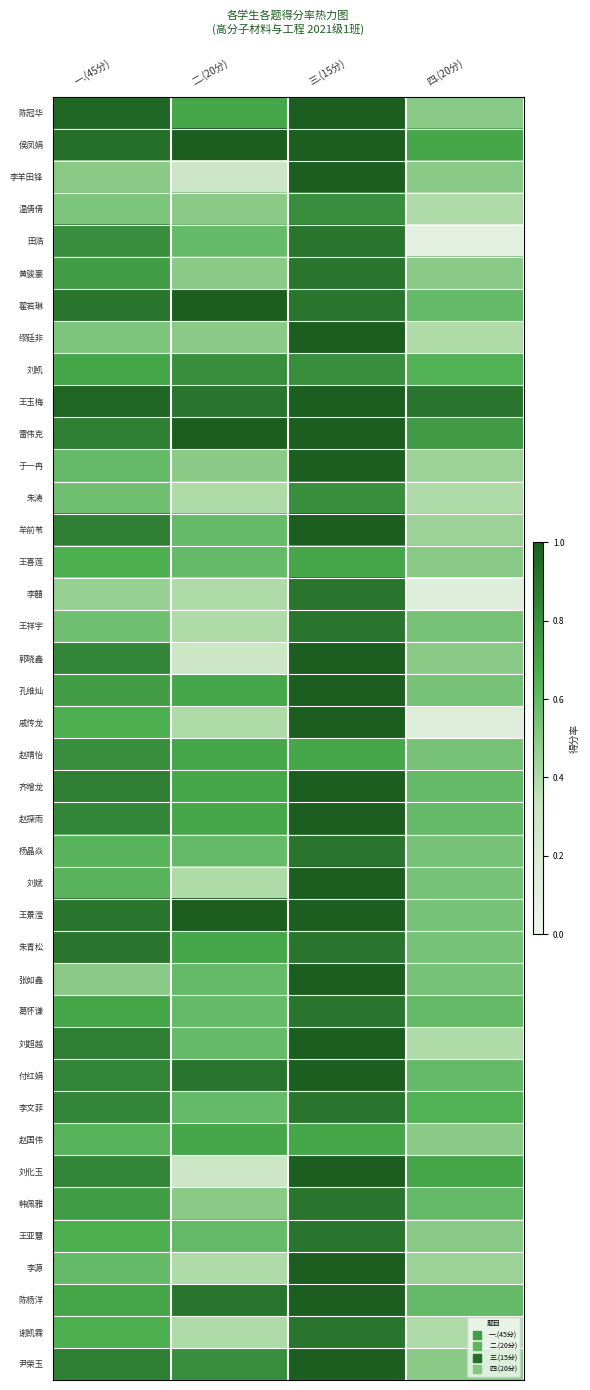

Reading left to right, what are all the values shown in this chart?

陈冠华: 一.(45分)=1.0	二.(20分)=0.7	三.(15分)=1.0	四.(20分)=0.5
侯凤娟: 一.(45分)=0.9	二.(20分)=1.0	三.(15分)=1.0	四.(20分)=0.7
李羊田锋: 一.(45分)=0.5	二.(20分)=0.3	三.(15分)=1.0	四.(20分)=0.5
温倩倩: 一.(45分)=0.5	二.(20分)=0.5	三.(15分)=0.8	四.(20分)=0.4
田浩: 一.(45分)=0.8	二.(20分)=0.6	三.(15分)=0.9	四.(20分)=0.1
黄骏豪: 一.(45分)=0.7	二.(20分)=0.5	三.(15分)=0.9	四.(20分)=0.5
翟若琳: 一.(45分)=0.9	二.(20分)=1.0	三.(15分)=0.9	四.(20分)=0.6
缪廷非: 一.(45分)=0.5	二.(20分)=0.5	三.(15分)=1.0	四.(20分)=0.4
刘凯: 一.(45分)=0.7	二.(20分)=0.8	三.(15分)=0.8	四.(20分)=0.7
王玉梅: 一.(45分)=1.0	二.(20分)=0.9	三.(15分)=1.0	四.(20分)=0.9
雷伟克: 一.(45分)=0.9	二.(20分)=1.0	三.(15分)=1.0	四.(20分)=0.8
于一冉: 一.(45分)=0.6	二.(20分)=0.5	三.(15分)=1.0	四.(20分)=0.5
朱涛: 一.(45分)=0.6	二.(20分)=0.4	三.(15分)=0.8	四.(20分)=0.4
牟前苇: 一.(45分)=0.9	二.(20分)=0.6	三.(15分)=1.0	四.(20分)=0.5
王喜莲: 一.(45分)=0.7	二.(20分)=0.6	三.(15分)=0.7	四.(20分)=0.5
李囍: 一.(45分)=0.5	二.(20分)=0.4	三.(15分)=0.9	四.(20分)=0.1
王祥宇: 一.(45分)=0.6	二.(20分)=0.4	三.(15分)=0.9	四.(20分)=0.6
郭晓鑫: 一.(45分)=0.8	二.(20分)=0.3	三.(15分)=1.0	四.(20分)=0.5
孔维灿: 一.(45分)=0.7	二.(20分)=0.7	三.(15分)=1.0	四.(20分)=0.6
戚传龙: 一.(45分)=0.7	二.(20分)=0.4	三.(15分)=1.0	四.(20分)=0.1
赵靖怡: 一.(45分)=0.8	二.(20分)=0.7	三.(15分)=0.7	四.(20分)=0.6
齐增龙: 一.(45分)=0.9	二.(20分)=0.7	三.(15分)=1.0	四.(20分)=0.6
赵探雨: 一.(45分)=0.8	二.(20分)=0.7	三.(15分)=1.0	四.(20分)=0.6
杨晶焱: 一.(45分)=0.6	二.(20分)=0.6	三.(15分)=0.9	四.(20分)=0.6
刘斌: 一.(45分)=0.6	二.(20分)=0.4	三.(15分)=1.0	四.(20分)=0.6
王景滢: 一.(45分)=0.9	二.(20分)=1.0	三.(15分)=1.0	四.(20分)=0.6
朱青松: 一.(45分)=0.9	二.(20分)=0.7	三.(15分)=0.9	四.(20分)=0.6
张如鑫: 一.(45分)=0.5	二.(20分)=0.6	三.(15分)=1.0	四.(20分)=0.6
葛怀谦: 一.(45分)=0.7	二.(20分)=0.6	三.(15分)=0.9	四.(20分)=0.6
刘超越: 一.(45分)=0.9	二.(20分)=0.6	三.(15分)=1.0	四.(20分)=0.4
付红娟: 一.(45分)=0.8	二.(20分)=0.9	三.(15分)=1.0	四.(20分)=0.6
李文菲: 一.(45分)=0.8	二.(20分)=0.6	三.(15分)=0.9	四.(20分)=0.7
赵国伟: 一.(45分)=0.6	二.(20分)=0.7	三.(15分)=0.7	四.(20分)=0.5
刘化玉: 一.(45分)=0.8	二.(20分)=0.3	三.(15分)=1.0	四.(20分)=0.7
韩佩雅: 一.(45分)=0.7	二.(20分)=0.5	三.(15分)=0.9	四.(20分)=0.6
王亚慧: 一.(45分)=0.7	二.(20分)=0.6	三.(15分)=0.9	四.(20分)=0.5
李源: 一.(45分)=0.6	二.(20分)=0.4	三.(15分)=1.0	四.(20分)=0.5
陈杨洋: 一.(45分)=0.7	二.(20分)=0.9	三.(15分)=1.0	四.(20分)=0.6
谢凯霖: 一.(45分)=0.7	二.(20分)=0.4	三.(15分)=0.9	四.(20分)=0.4
尹荣玉: 一.(45分)=0.9	二.(20分)=0.8	三.(15分)=1.0	四.(20分)=0.5